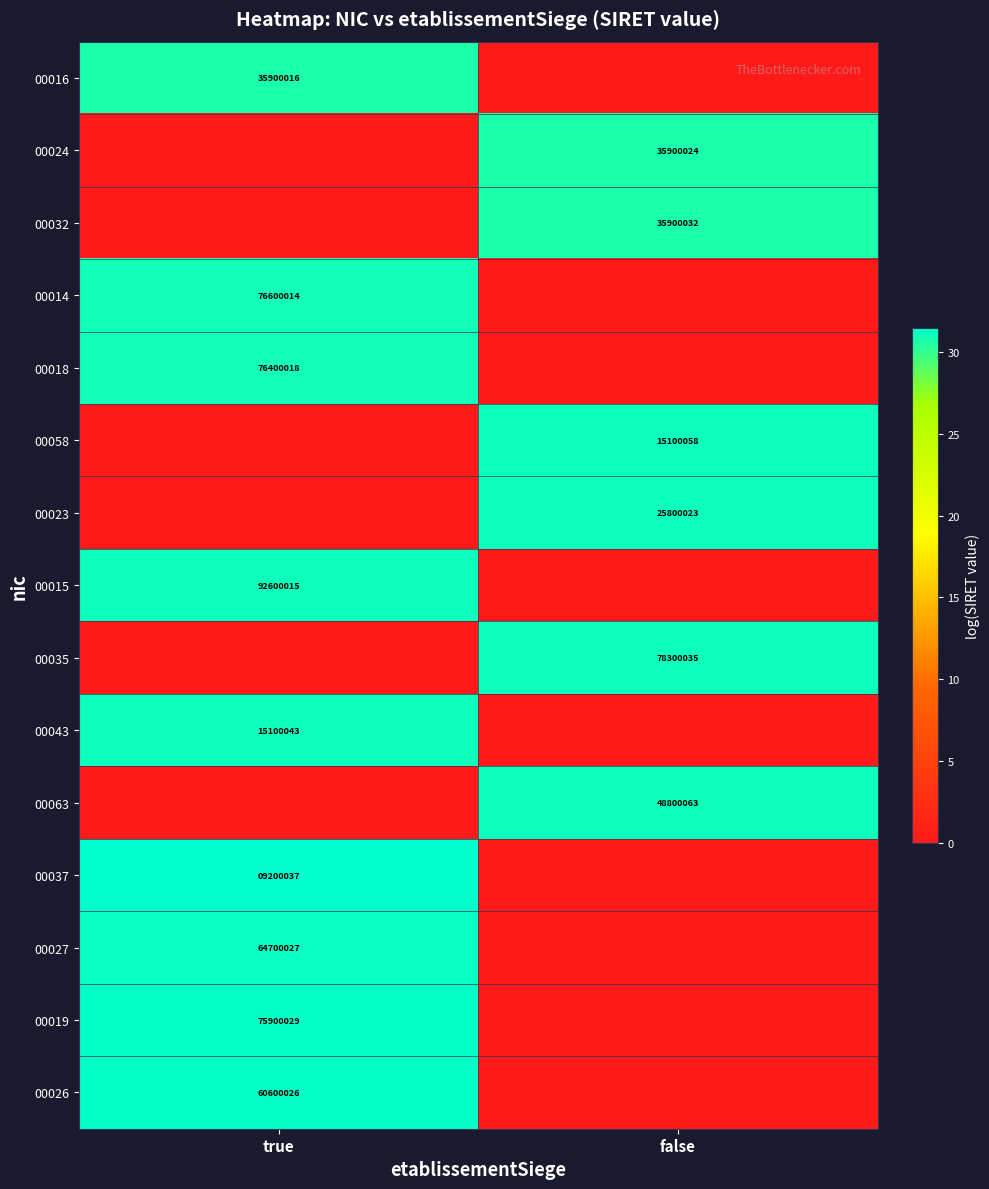

Is the value of 00037 at true greater than the value of 00016 at true?

No